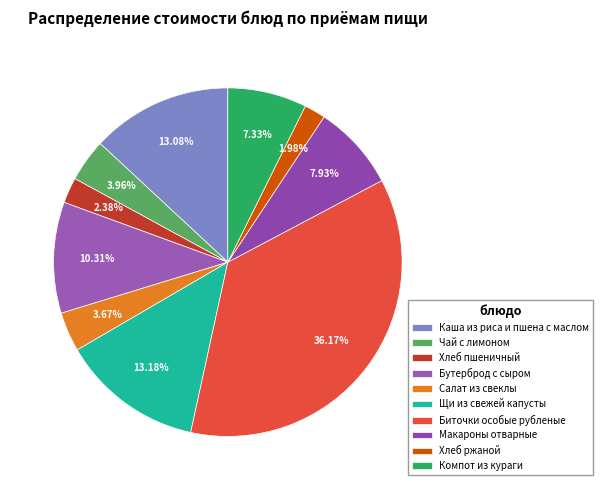

Rank the categories by value from lowest to highest.

Хлеб ржаной, Хлеб пшеничный, Салат из свеклы, Чай с лимоном, Компот из кураги, Макароны отварные, Бутерброд с сыром, Каша из риса и пшена с маслом, Щи из свежей капусты, Биточки особые рубленые